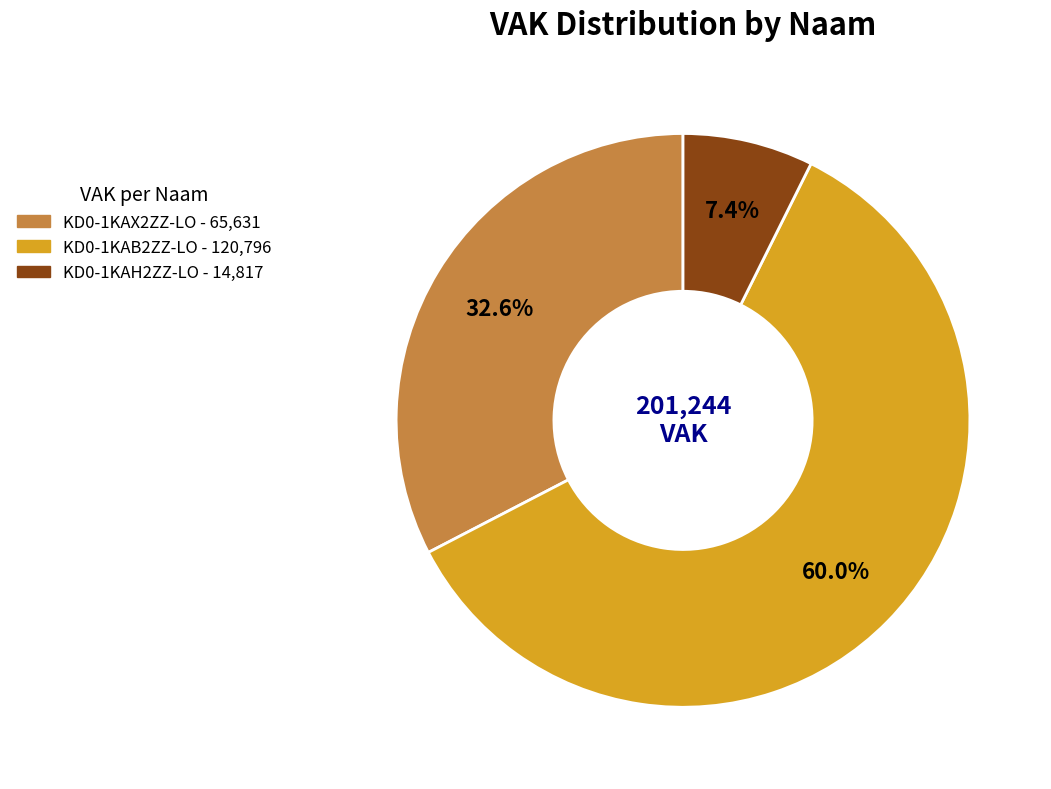

To the nearest percent, what is the average slice percentage?

33%